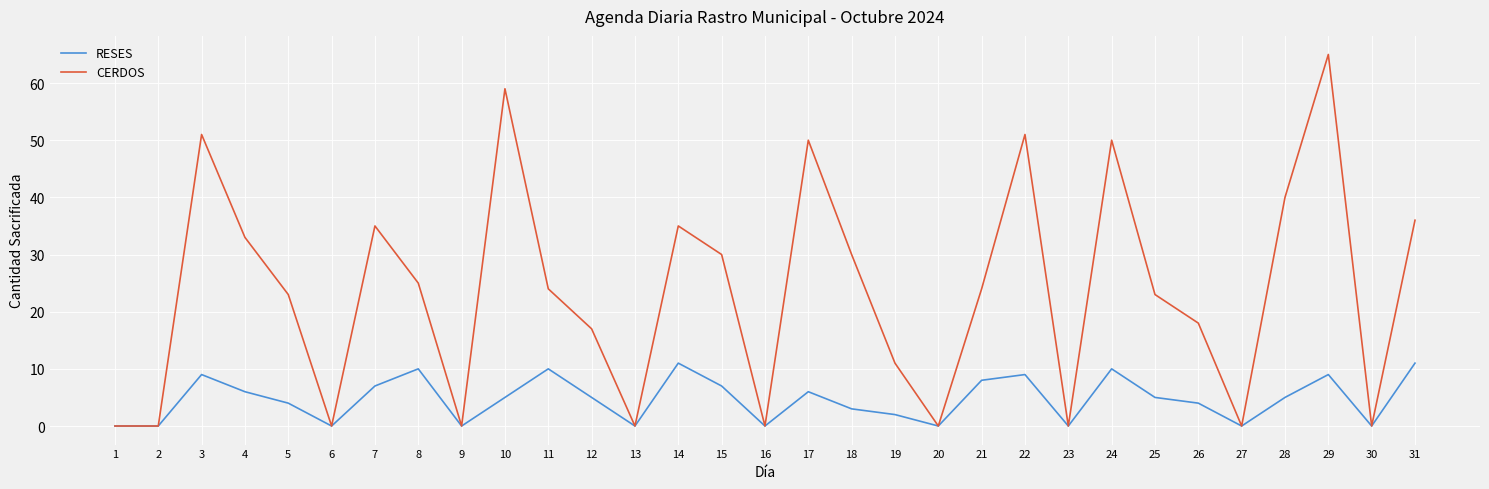

Is it true that RESES equals 6 at 22?

False